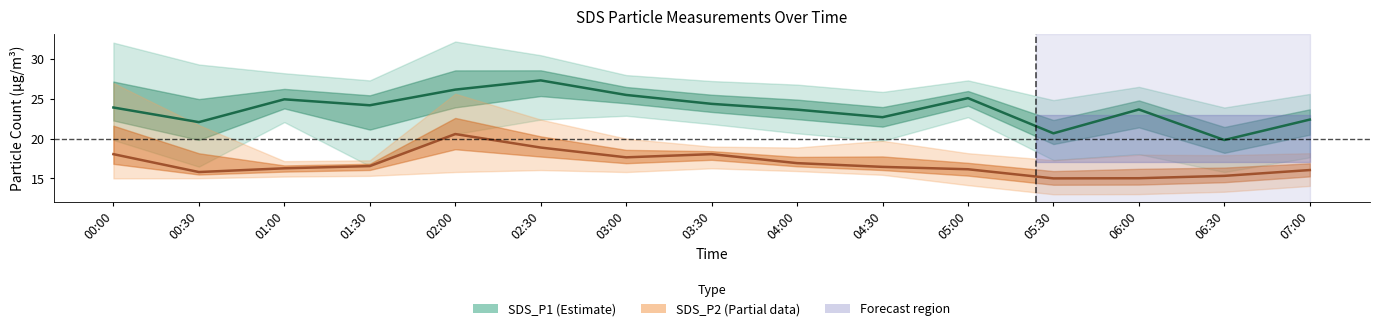

Reading right to left, what are all the values shown in this chart?

SDS_P1 (Estimate): 07:00=22.4	06:30=19.8	06:00=23.7	05:30=20.7	05:00=25.1	04:30=22.7	04:00=23.6	03:30=24.4	03:00=25.5	02:30=27.3	02:00=26.2	01:30=24.2	01:00=24.9	00:30=22.1	00:00=23.9
SDS_P2 (Partial): 07:00=16.1	06:30=15.3	06:00=15.0	05:30=15.0	05:00=16.1	04:30=16.4	04:00=16.9	03:30=18.1	03:00=17.6	02:30=18.9	02:00=20.6	01:30=16.6	01:00=16.3	00:30=15.8	00:00=18.1